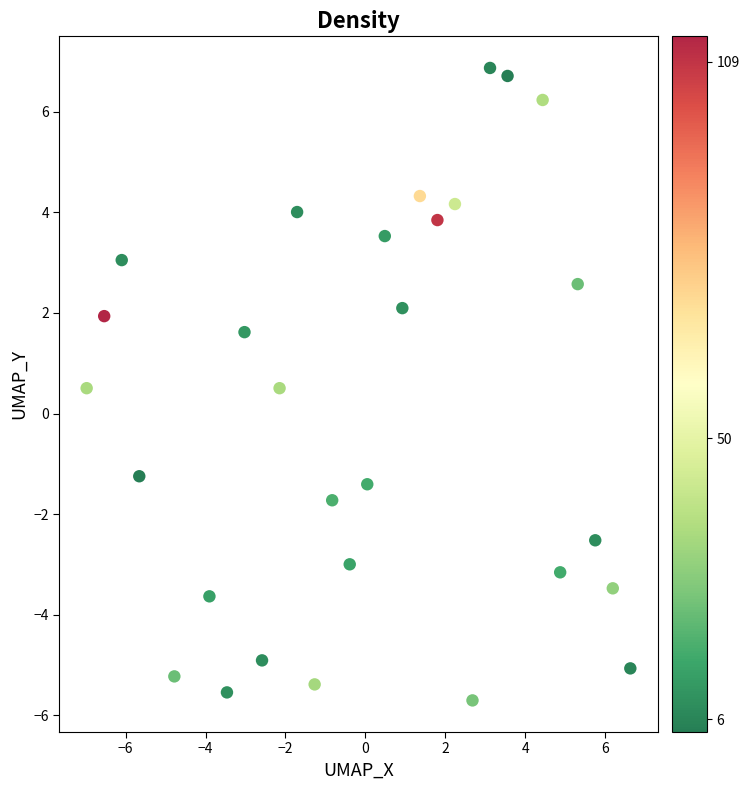

What is the range of Y values (max minus min)?

12.6